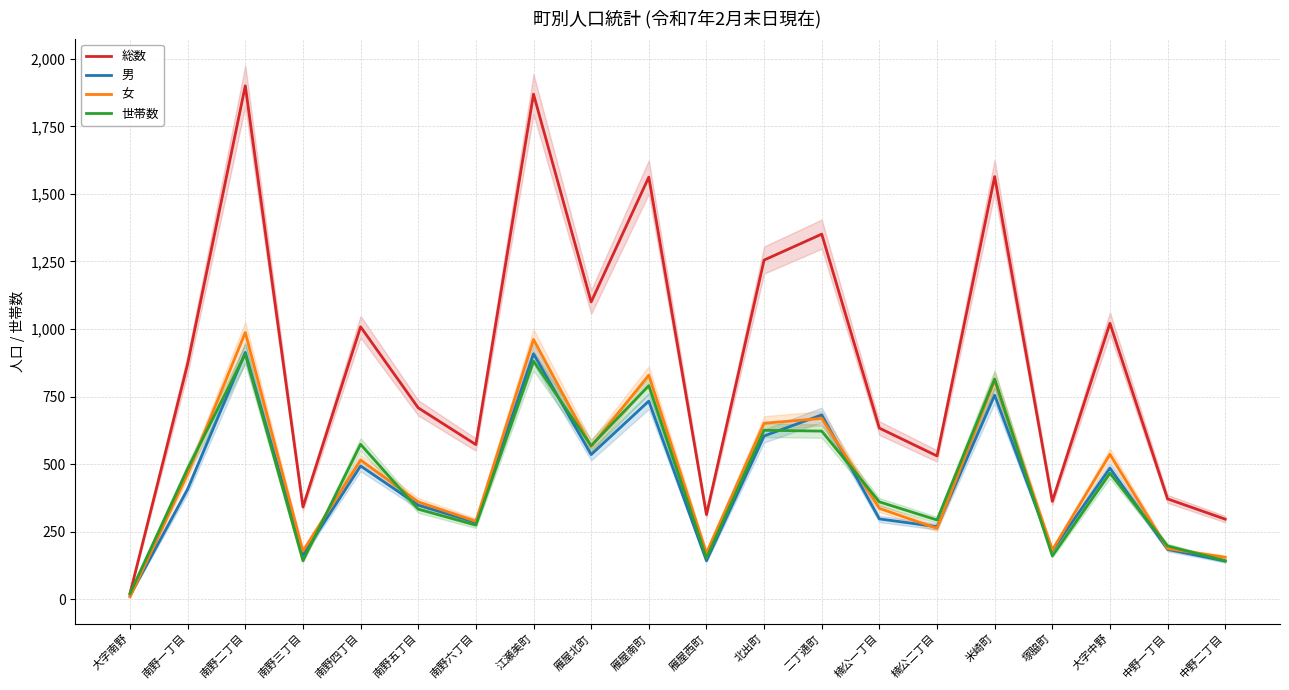

What position from the right is 中野一丁目?

2